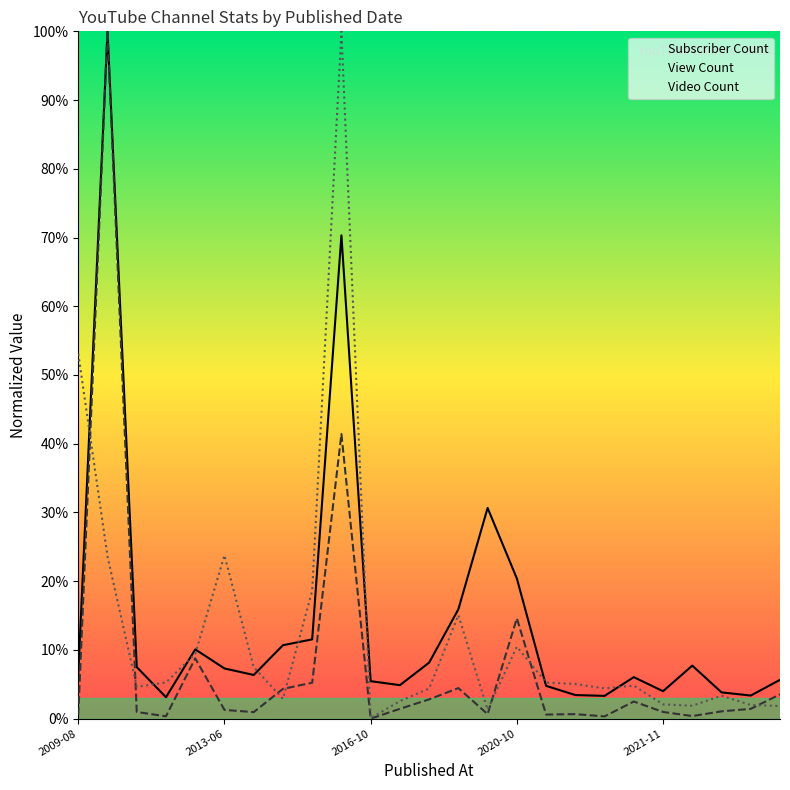

What is the value of the Video Count point at the 17th from the left?

5.3